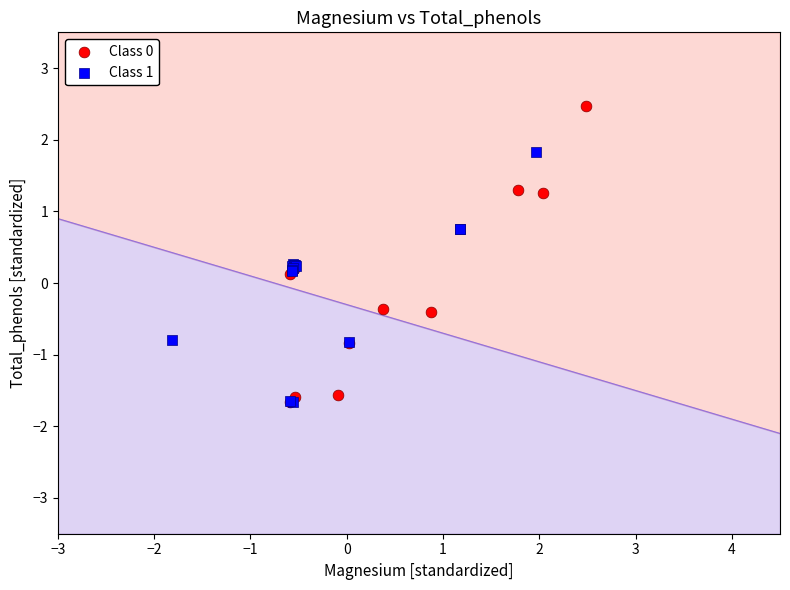

What are all the series names shown in the legend?

Class 0, Class 1